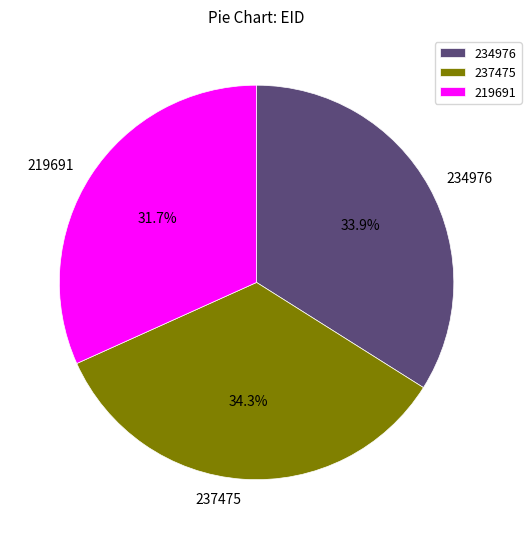

To the nearest percent, what percentage of the pie is 234976?

34%